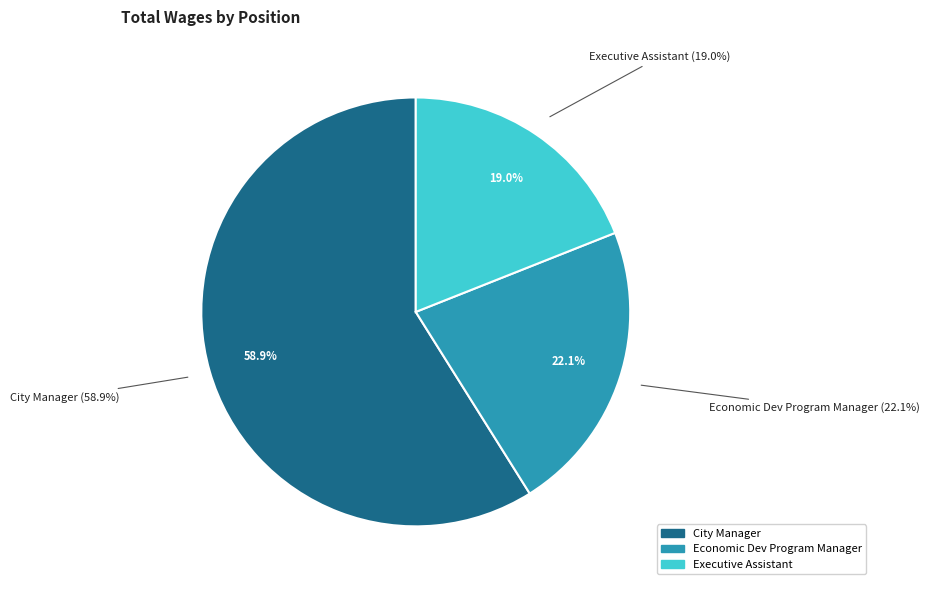

How many segments does this pie chart have?

3